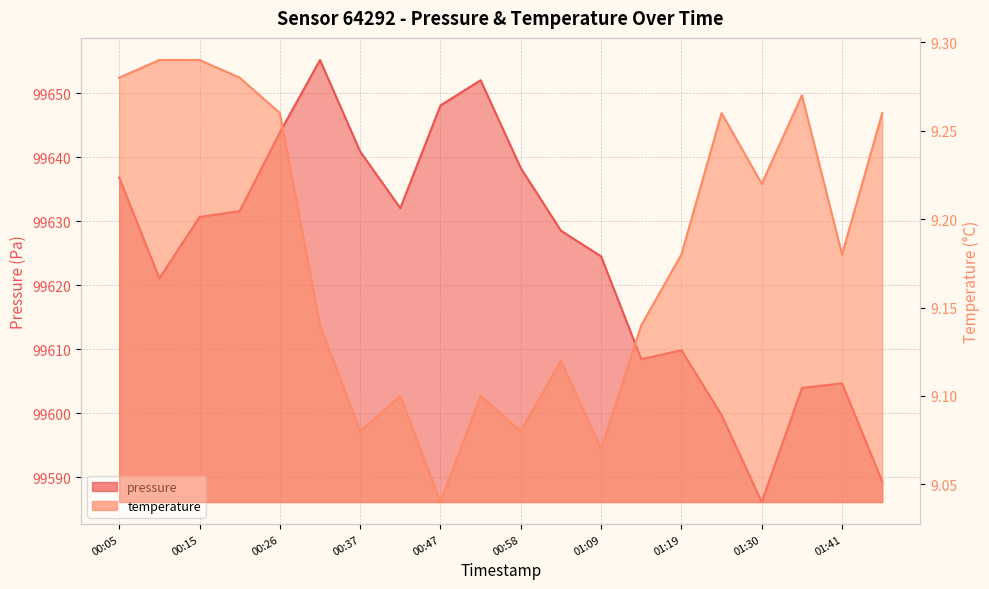

Reading right to left, extract all data points from this chart.

pressure: 01:46=99589.3	01:41=99604.7	01:35=99603.9	01:30=99586.1	01:25=99599.7	01:19=99609.8	01:14=99608.4	01:09=99624.5	01:03=99628.5	00:58=99638.3	00:53=99652.0	00:47=99648.1	00:42=99632.0	00:37=99640.9	00:31=99655.2	00:26=99643.8	00:21=99631.6	00:15=99630.6	00:10=99621.1	00:05=99636.8
temperature: 01:46=9.3	01:41=9.2	01:35=9.3	01:30=9.2	01:25=9.3	01:19=9.2	01:14=9.1	01:09=9.1	01:03=9.1	00:58=9.1	00:53=9.1	00:47=9.0	00:42=9.1	00:37=9.1	00:31=9.1	00:26=9.3	00:21=9.3	00:15=9.3	00:10=9.3	00:05=9.3